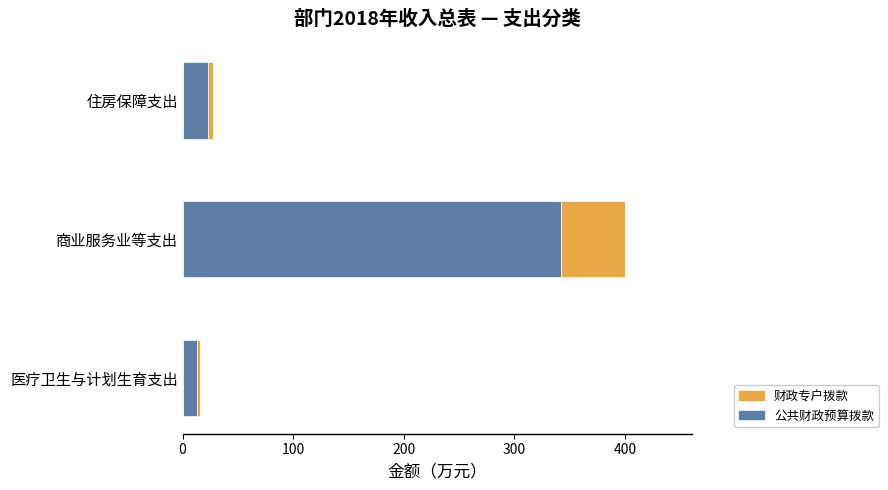

What is the lowest value of the 公共财政预算拨款 series?

13.1